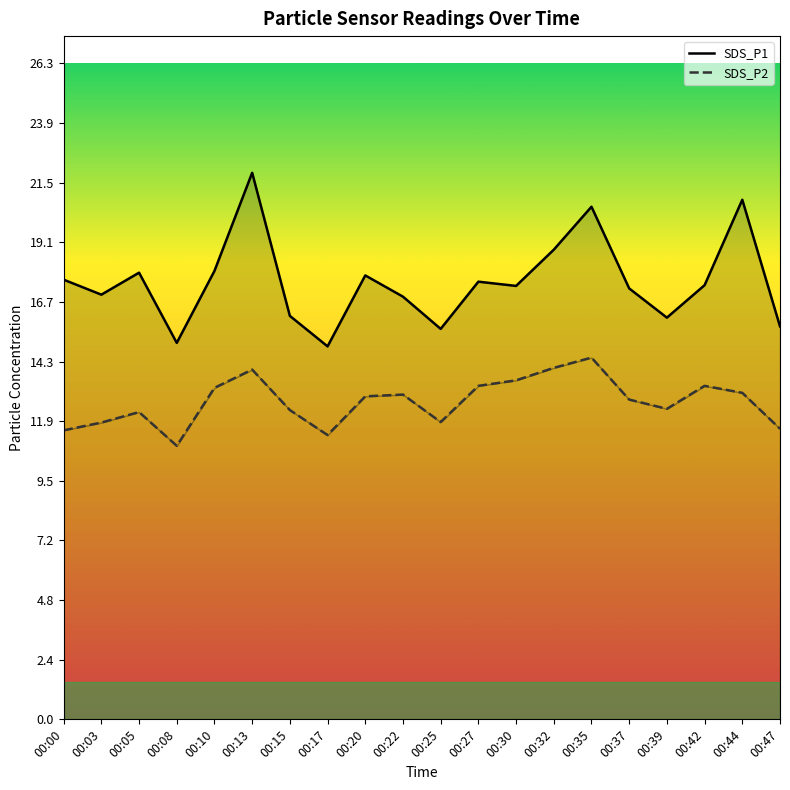

True or false: SDS_P1 has a value of 15.6 at 00:25.

True